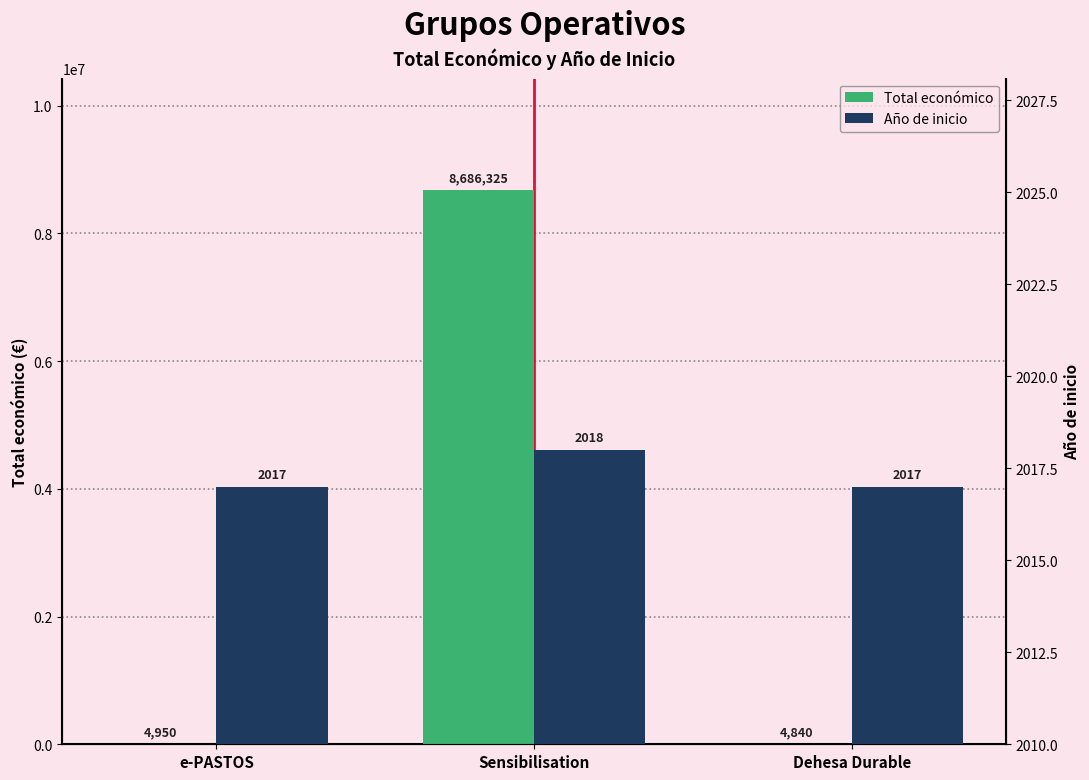

Rank the series by their maximum value, from highest to lowest.

Total económico, Año de inicio